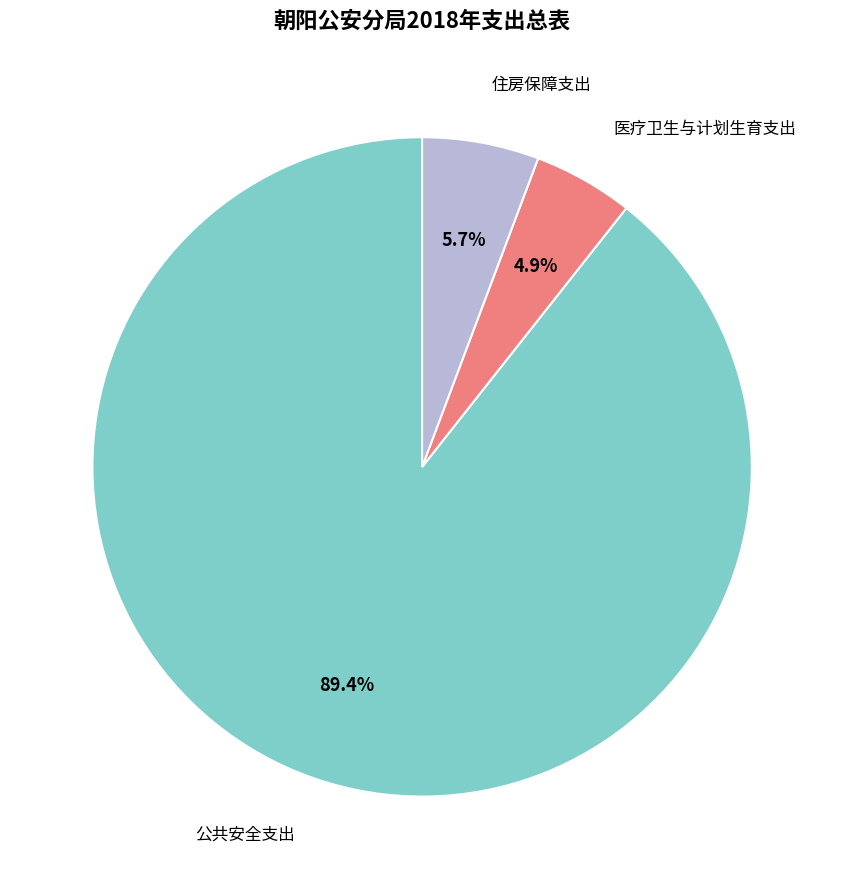

Is there a majority slice in this chart?

Yes